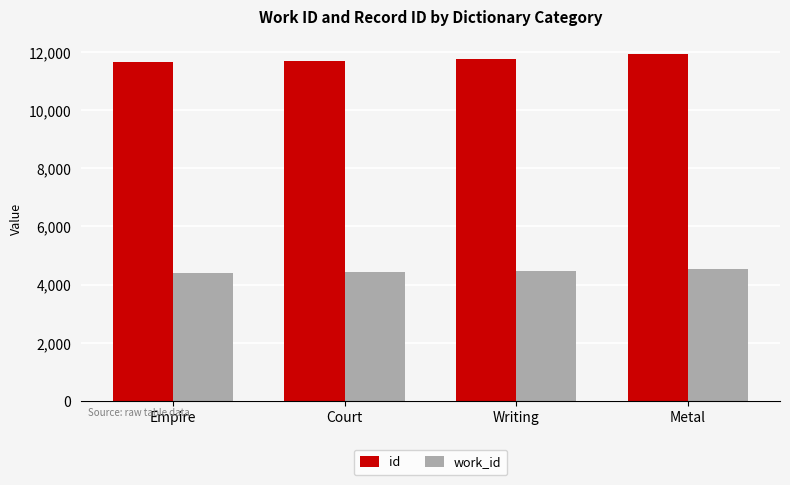

Which series has the largest total across all categories?

id